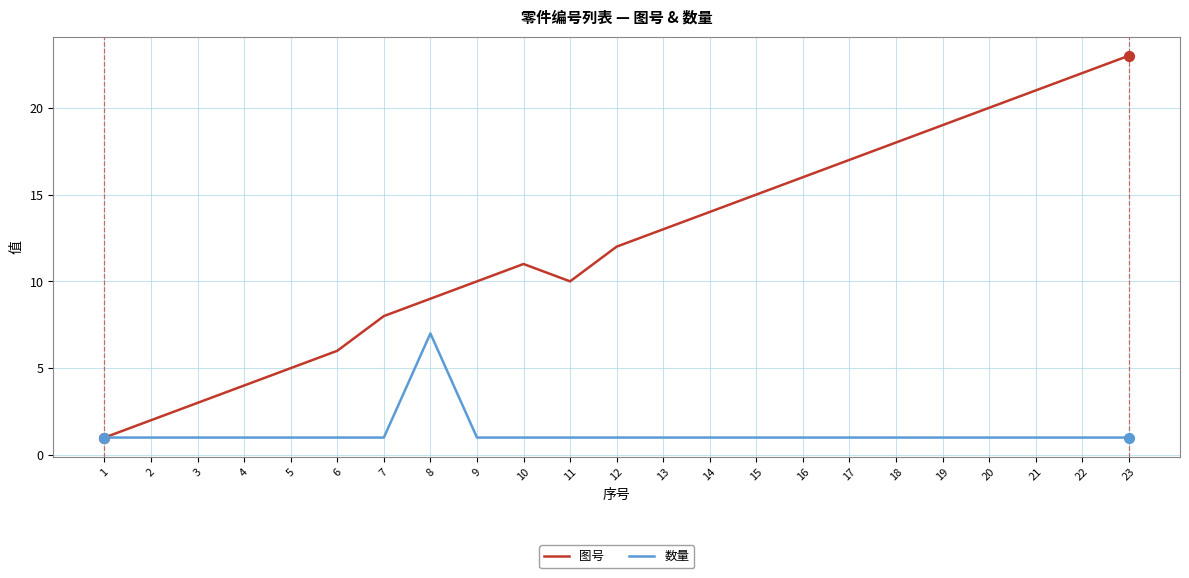

What are all the series names shown in the legend?

图号, 数量